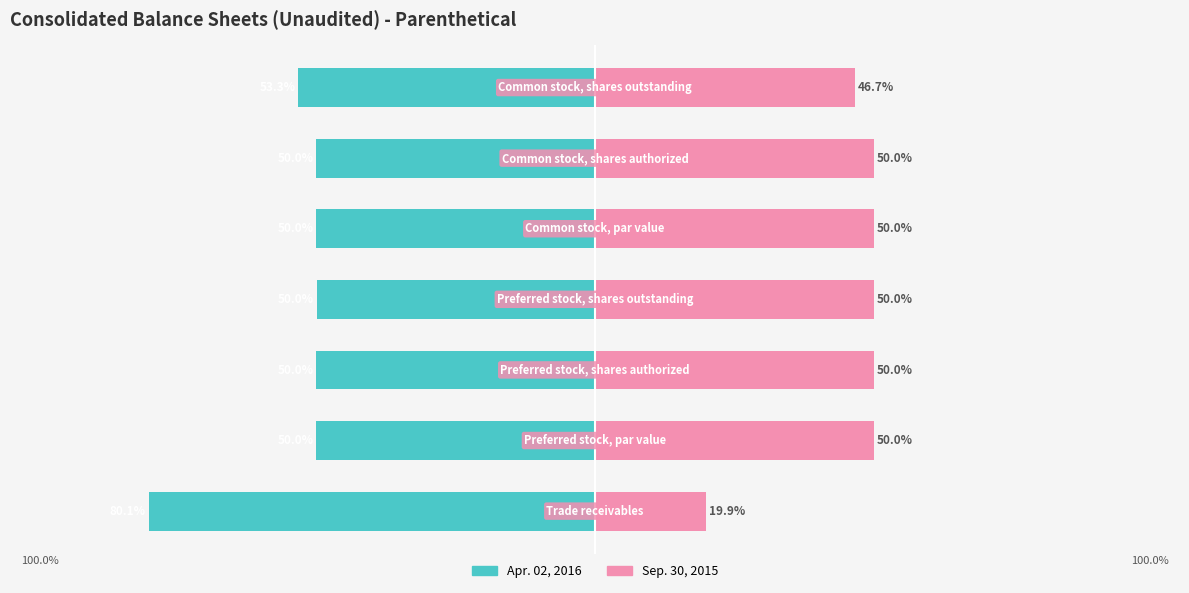

What is the average value of the Apr. 02, 2016 series?

-54.8